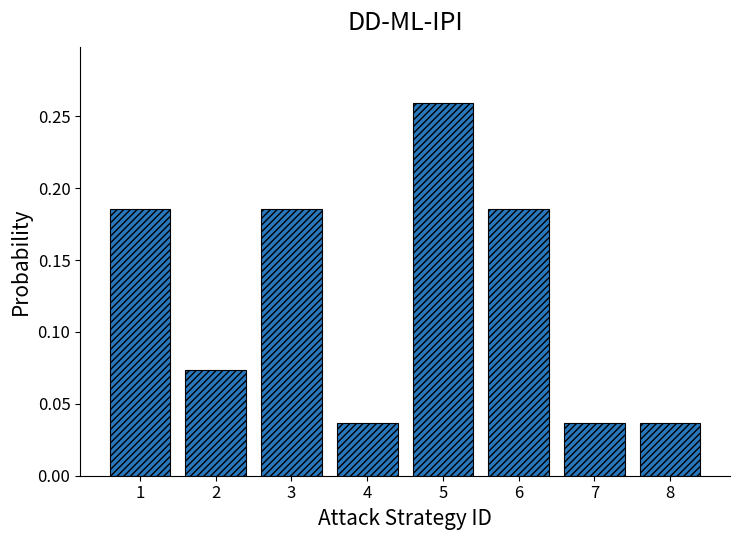

At which category does the chart reach its peak across all series?

5